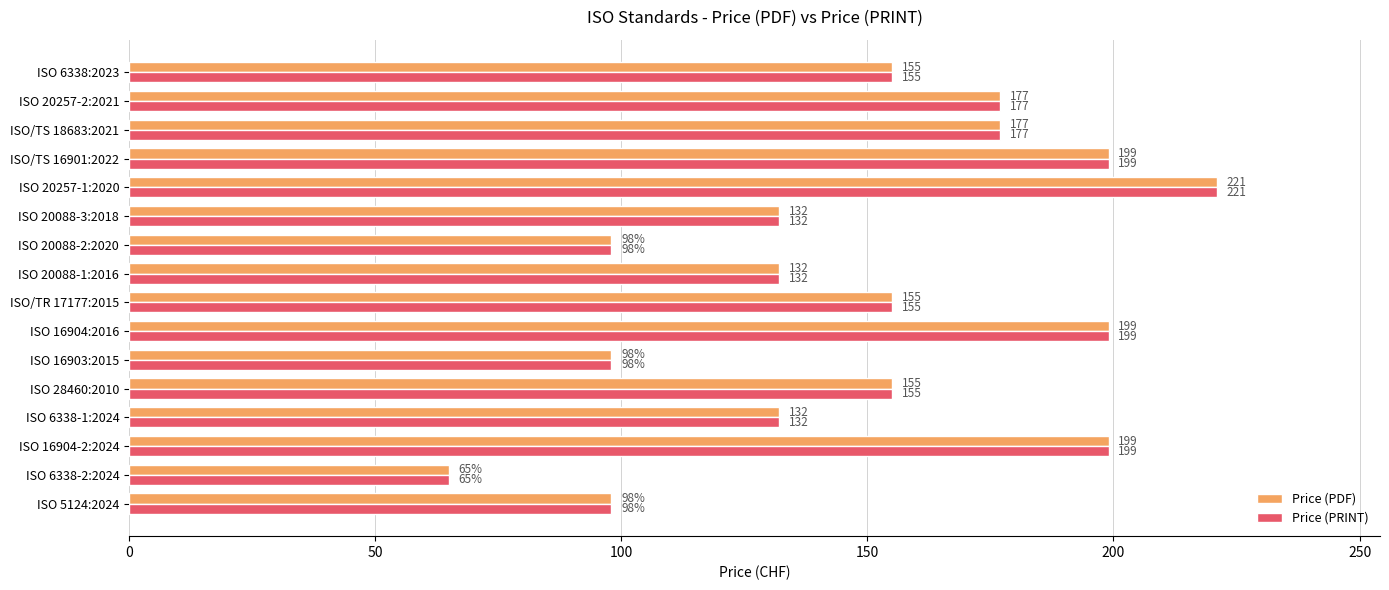

What value does the Price (PDF) series have at ISO 5124:2024, to the nearest 50?

100